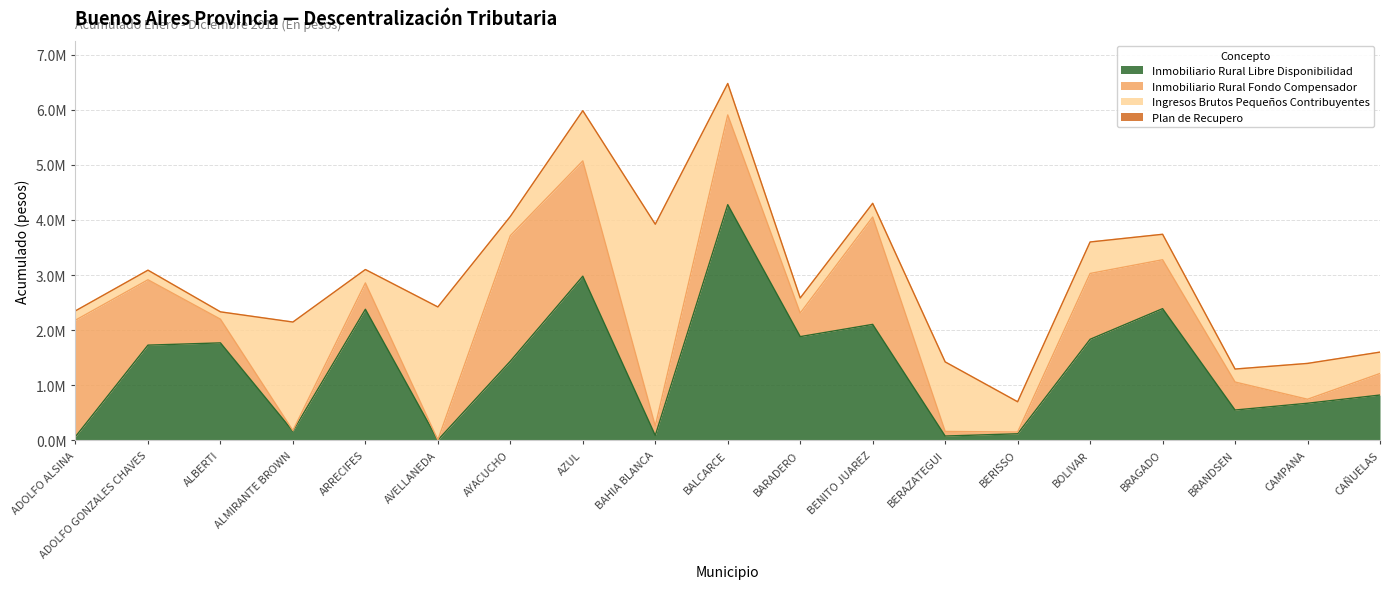

Rank the series at BAHIA BLANCA from lowest to highest value.

Plan de Recupero, Inmobiliario Rural Libre Disponibilidad, Inmobiliario Rural Fondo Compensador, Ingresos Brutos Pequeños Contribuyentes